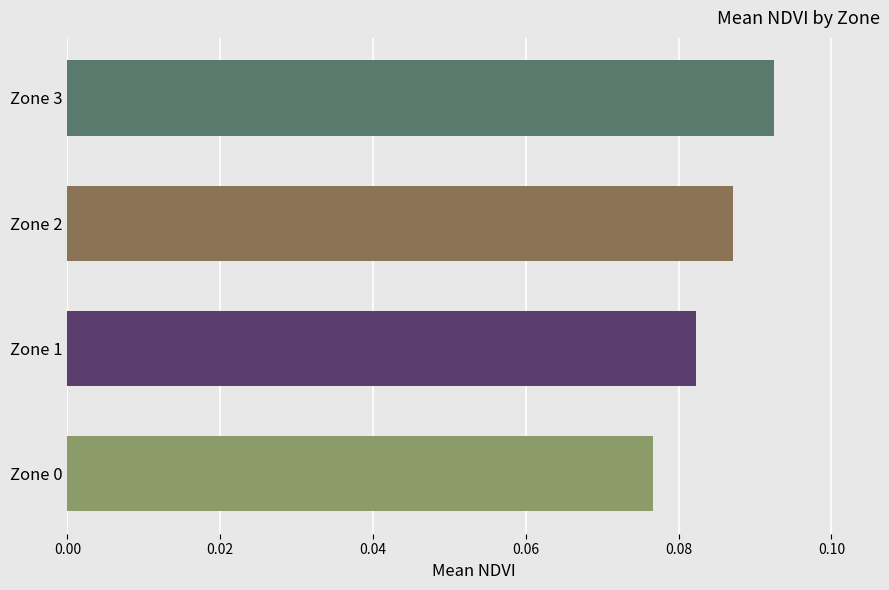

What is the sum of all values?

0.3